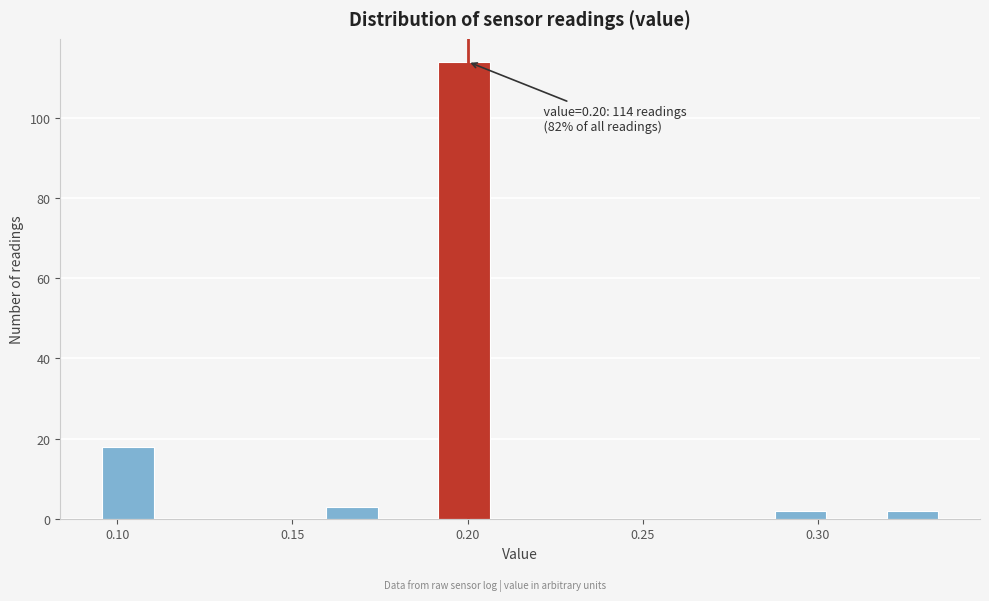

Around what value on the x-axis is the tallest bar? Give the approximate position of its centre, as read against the axis.

0.200